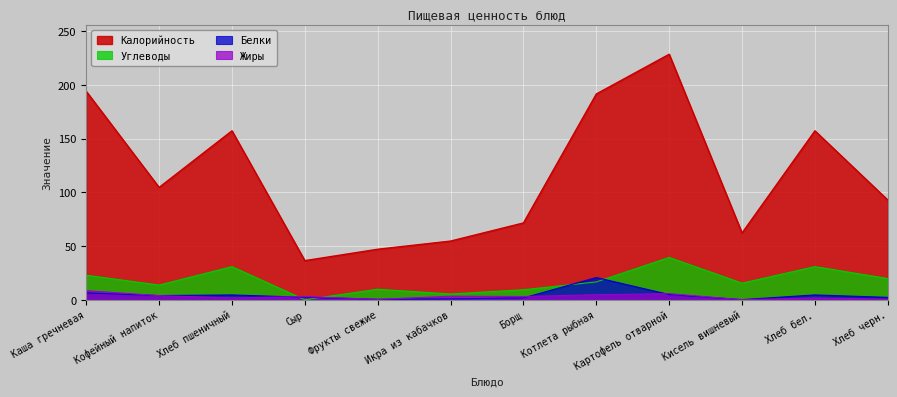

What is the difference between the maximum and minimum values in the Жиры series?

8.5